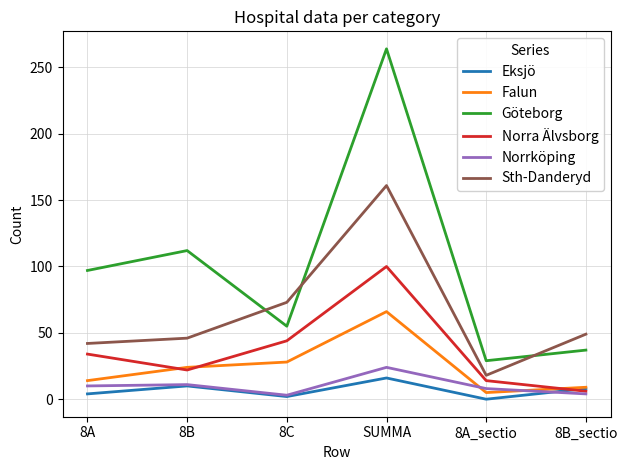

Is it true that Eksjö equals 8 at 8B_sectio?

True